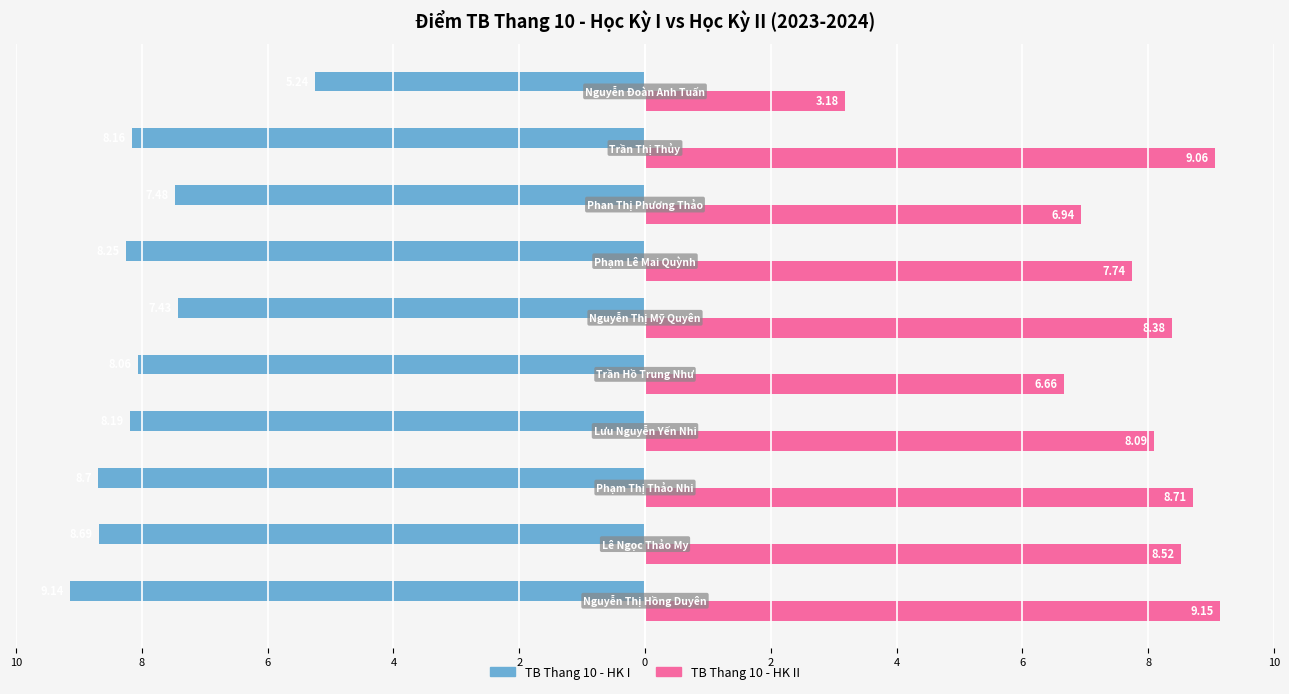

What are all the series names shown in the legend?

TB Thang 10 - HK I, TB Thang 10 - HK II